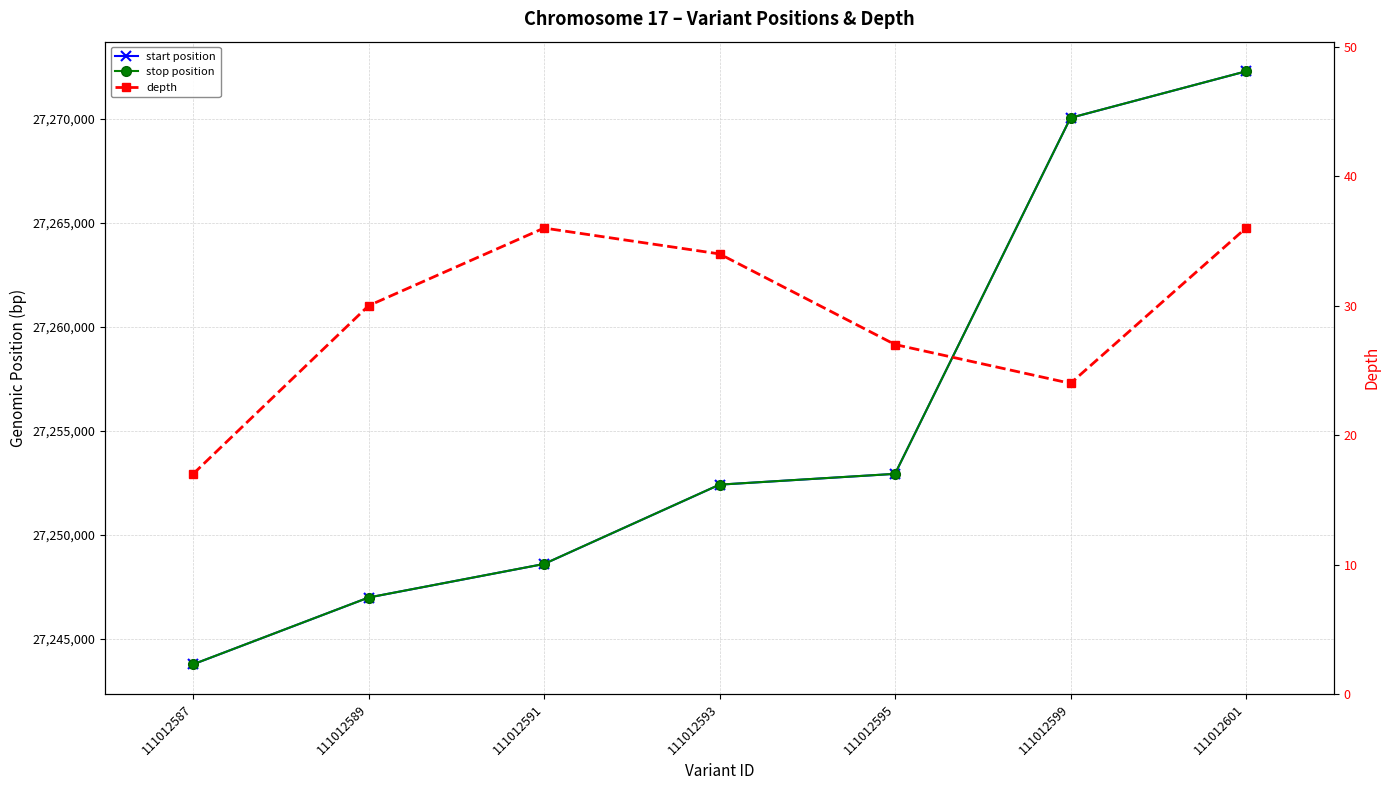

Which label corresponds to the largest value in the chart?

111012601